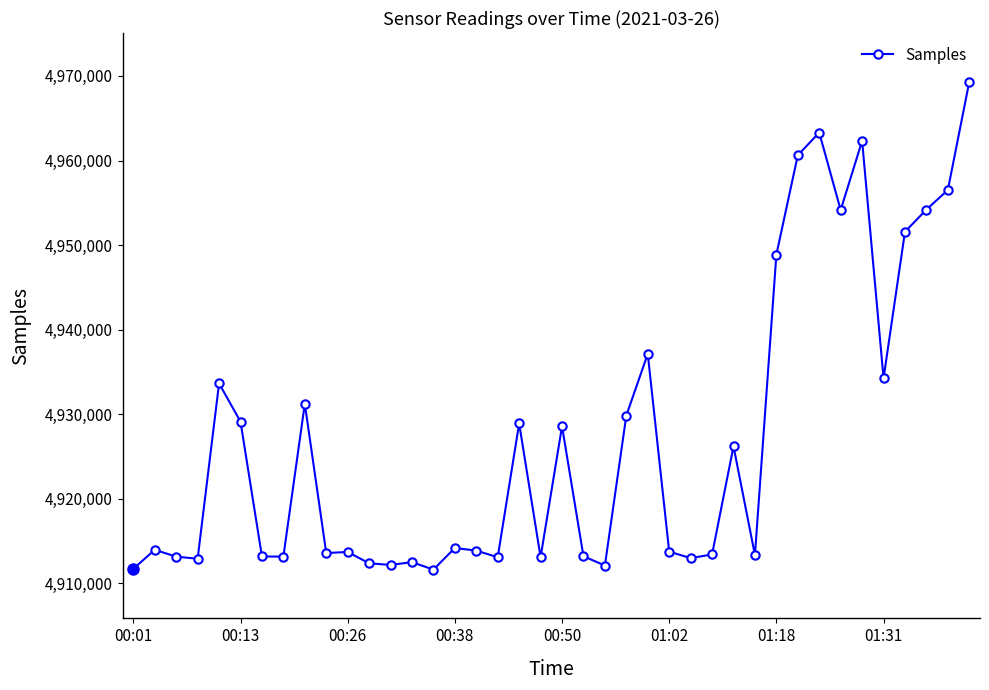

What is the difference between the second highest and minimum values?

51679